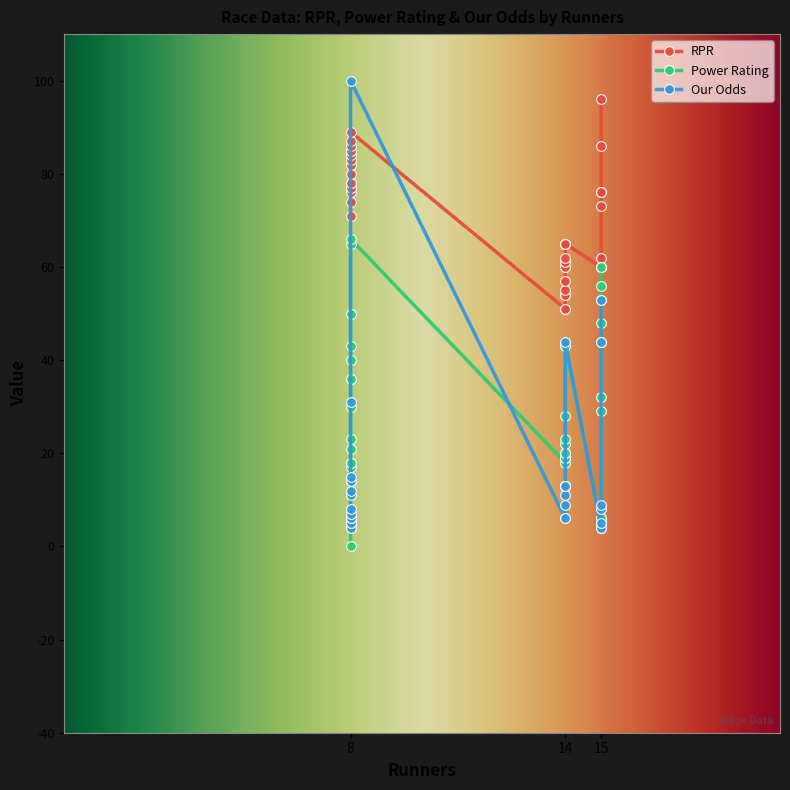

Does the chart display data point markers on the line(s)?

Yes